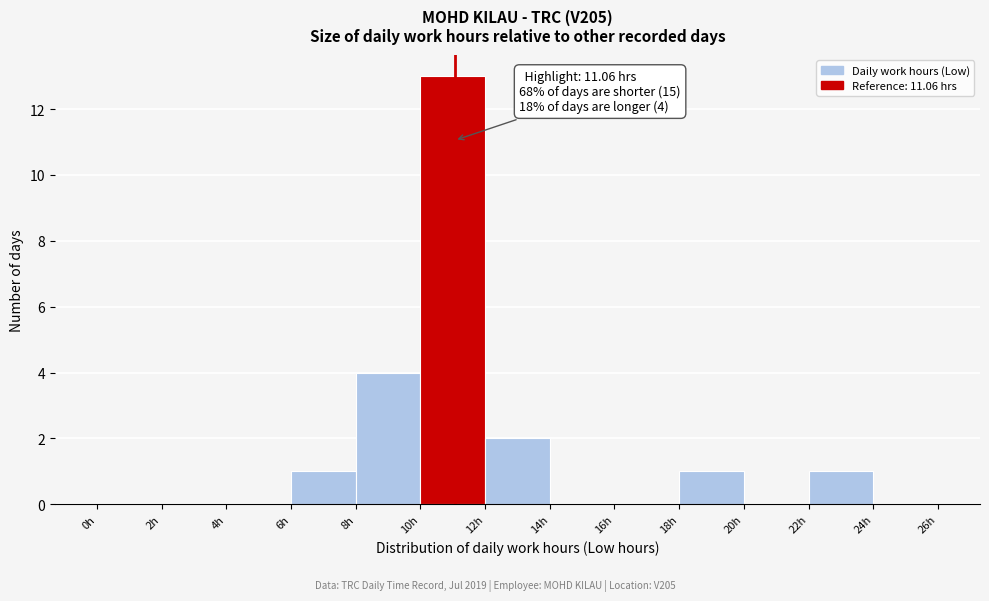

Over which range of the x-axis is the bar tallest?

10 to 12